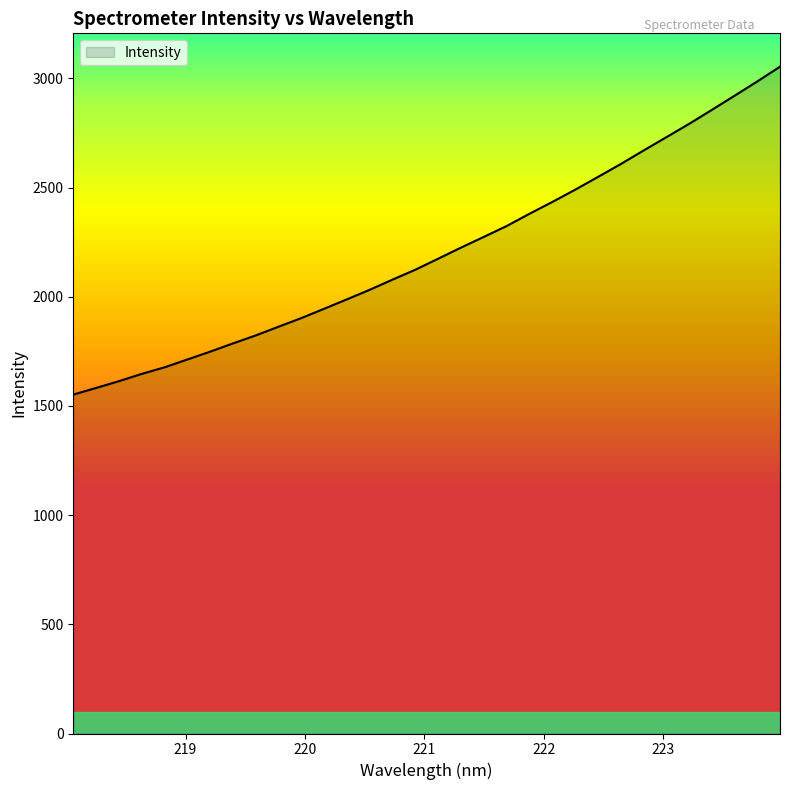

What is the difference between the maximum and minimum values?

1501.7